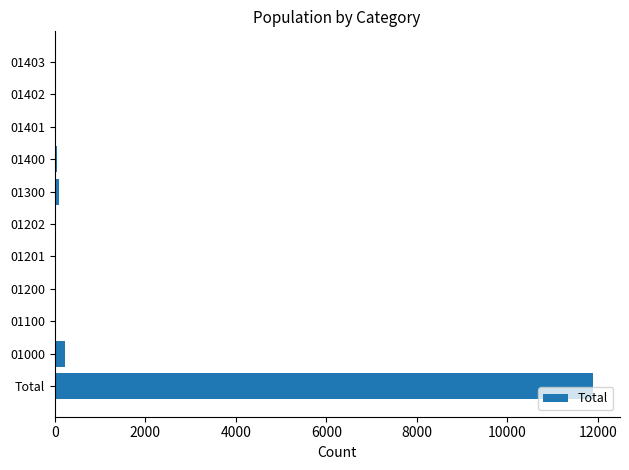

What is the sum of all values?

12369